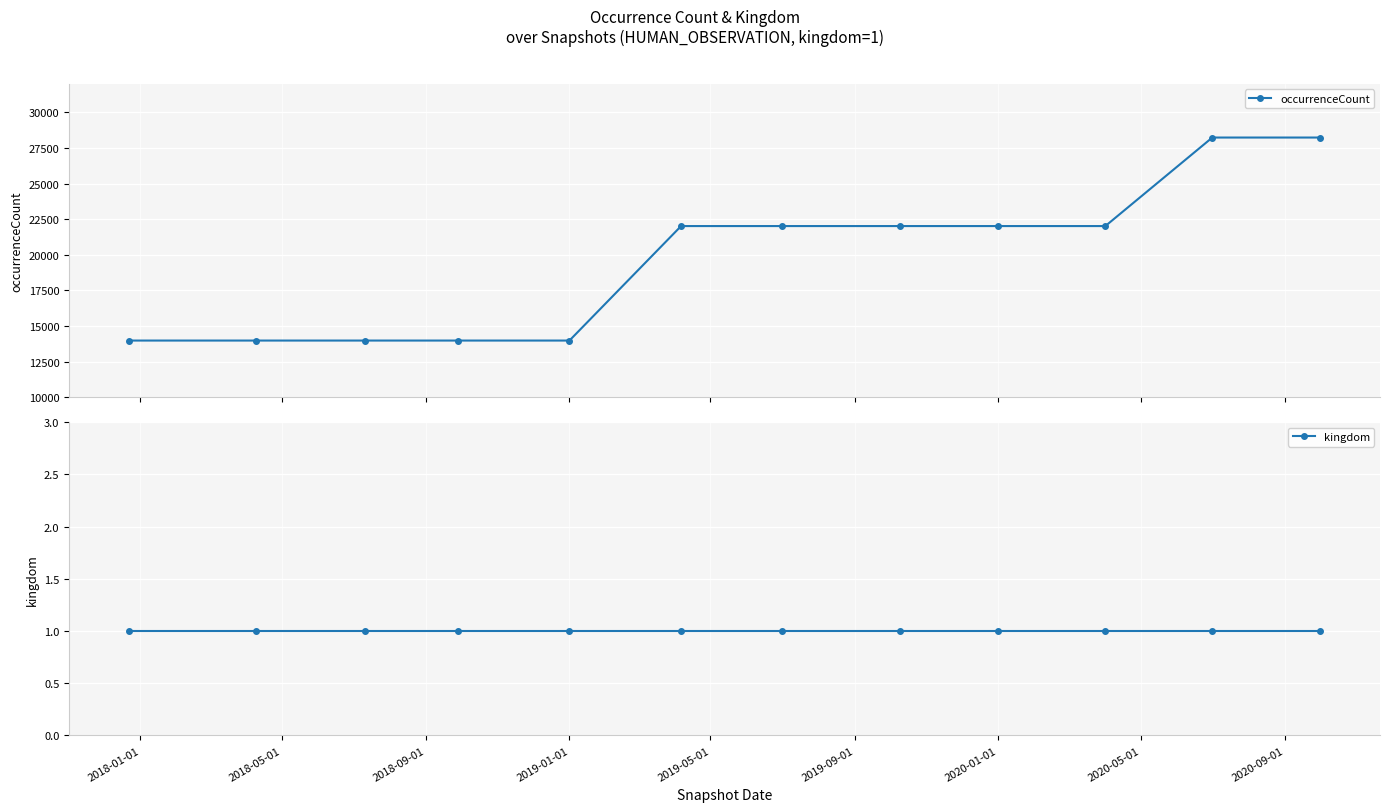

What is the value of the occurrenceCount point at the 8th from the left?

22015